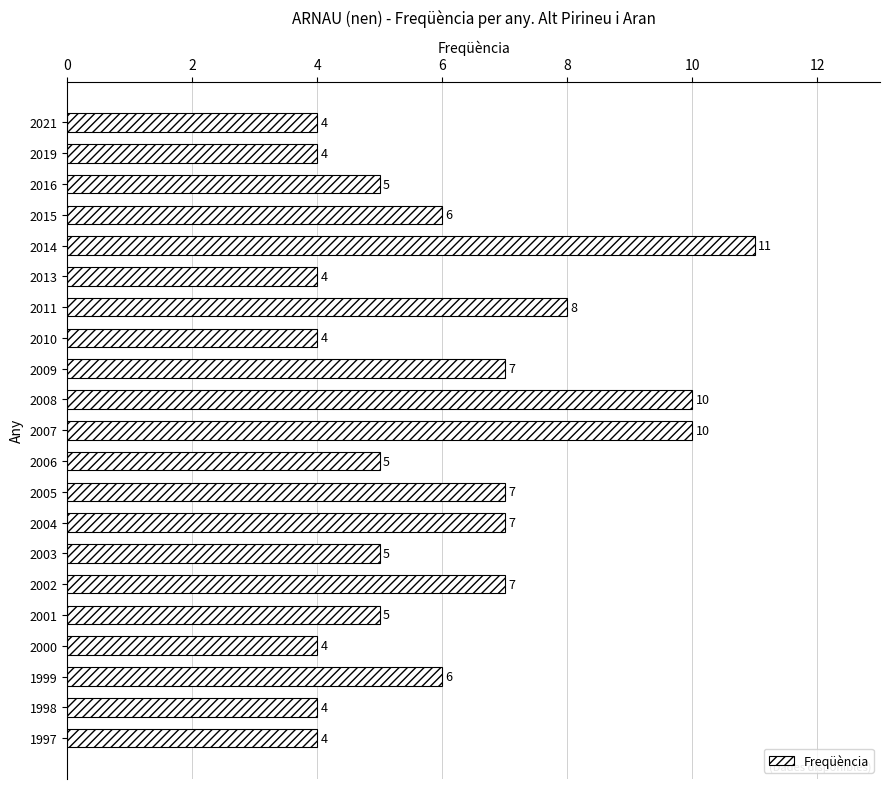

How many values are between 4 and 7?

17